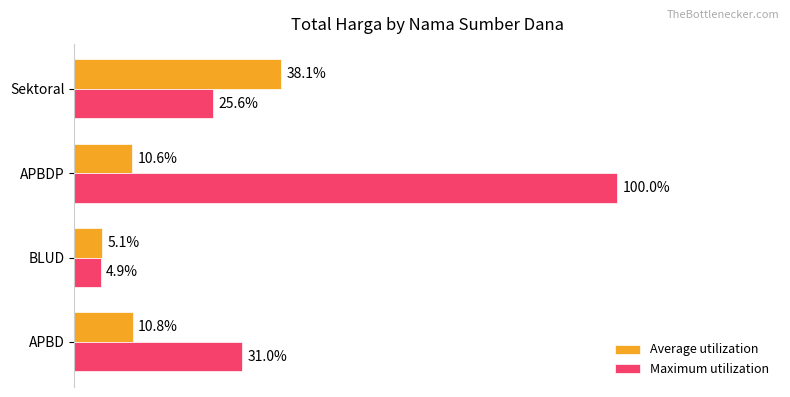

At which category does the chart reach its peak across all series?

APBDP